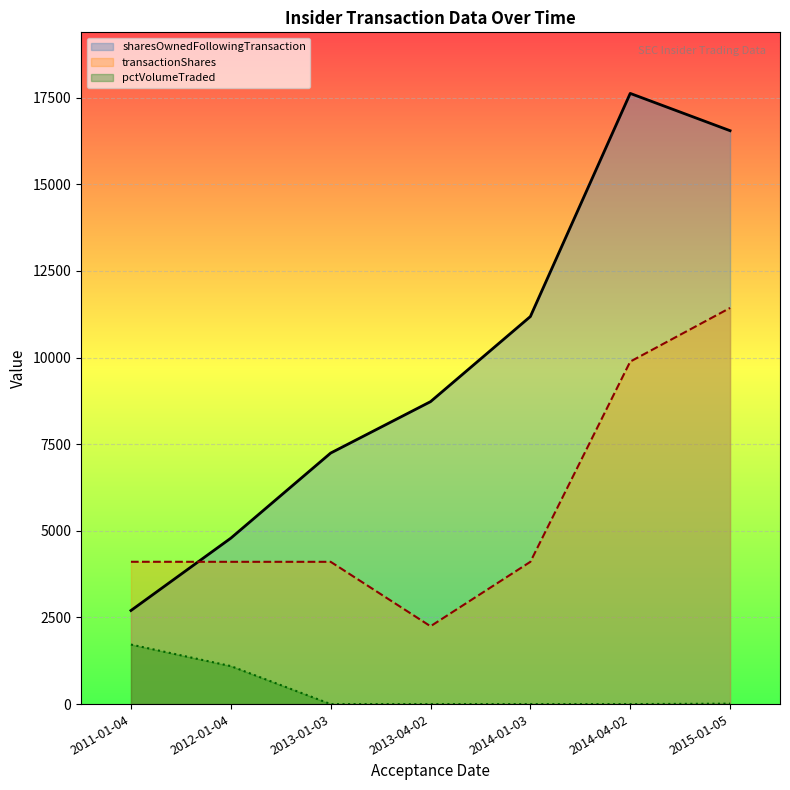

True or false: pctVolumeTraded and sharesOwnedFollowingTransaction intersect in this chart.

False